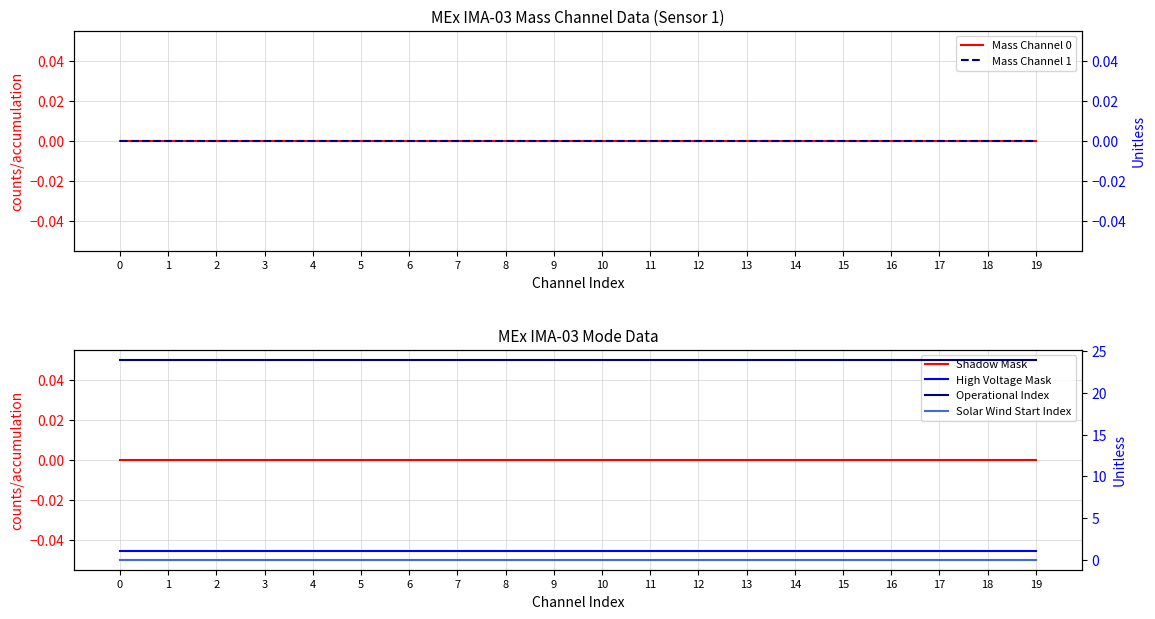

True or false: High Voltage Mask and Operational Index cross at least once.

False